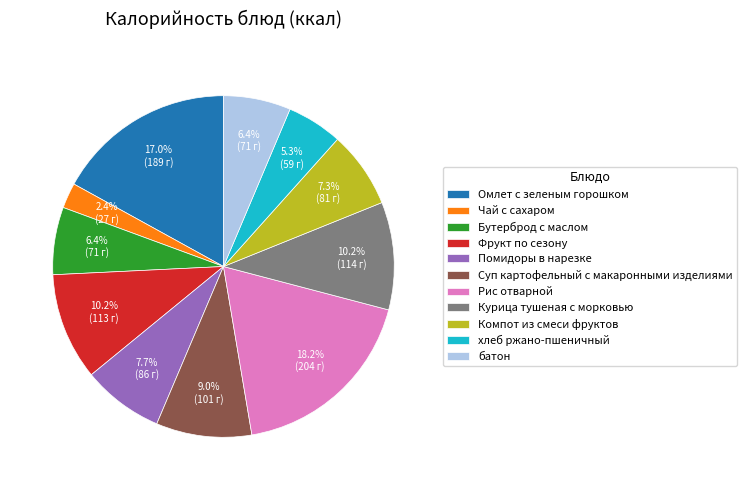

Is there a majority slice in this chart?

No